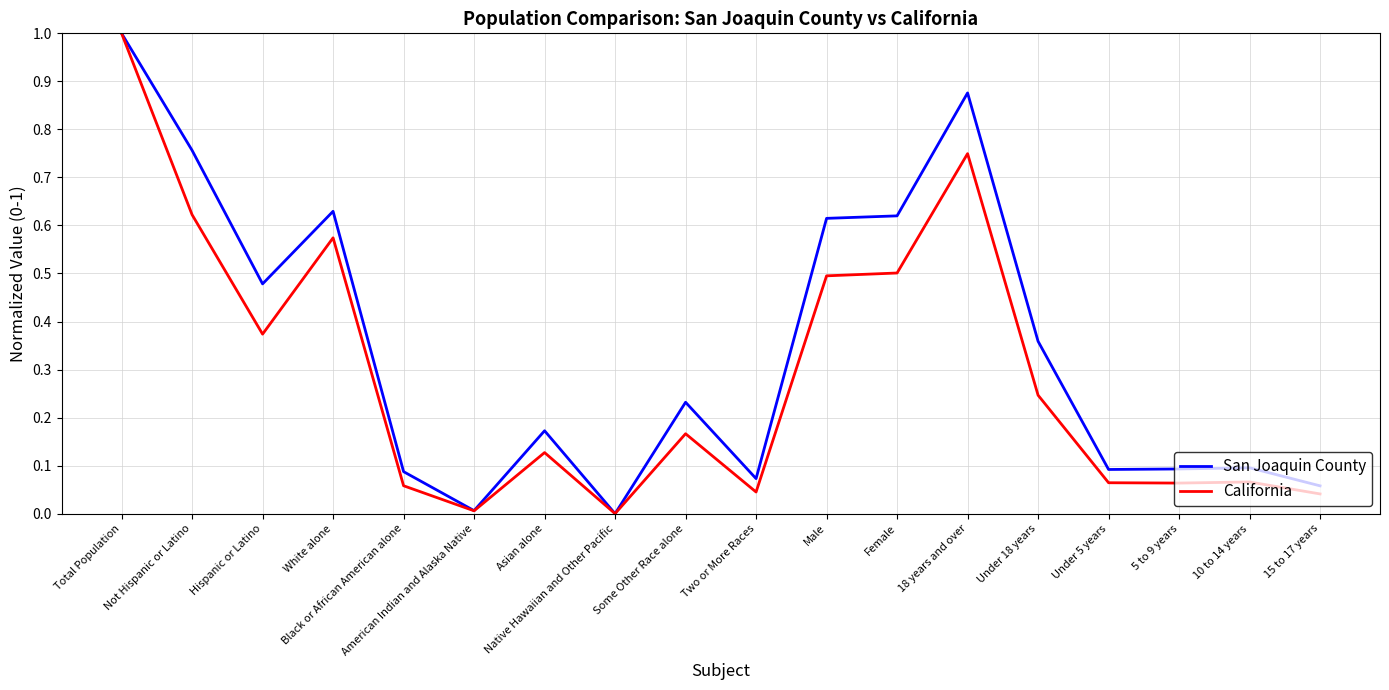

At which category is the sum across all series the highest?

Total Population